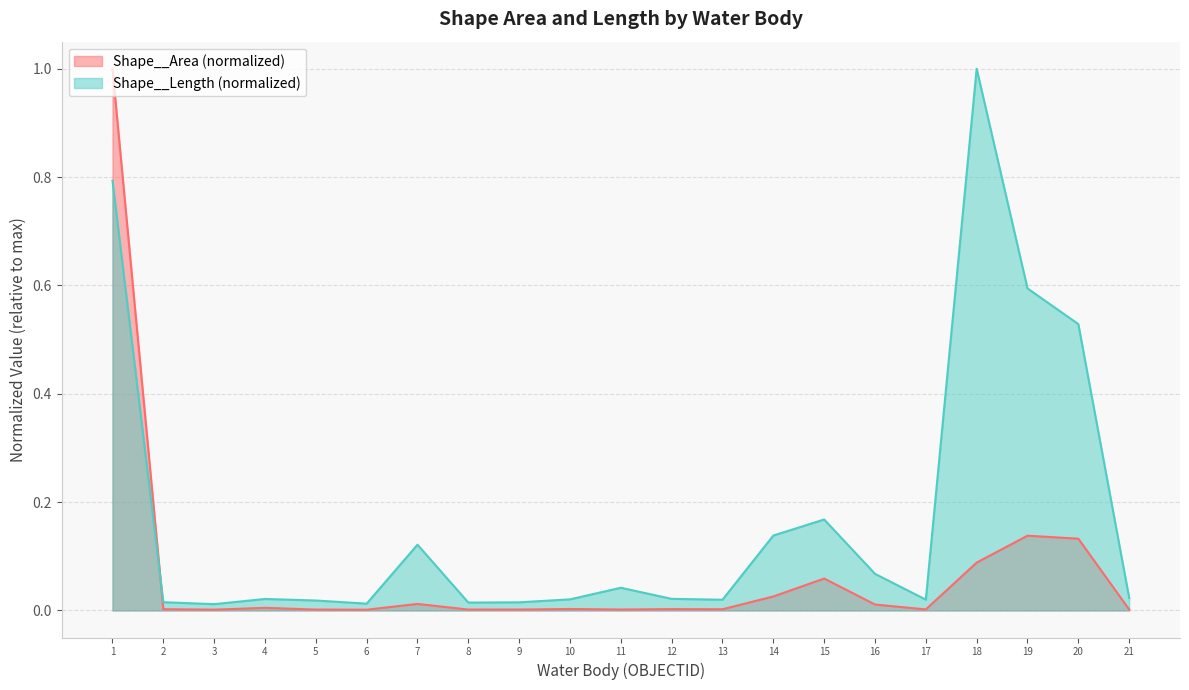

True or false: Shape__Area (normalized) has a value of 0.0 at 3.

True